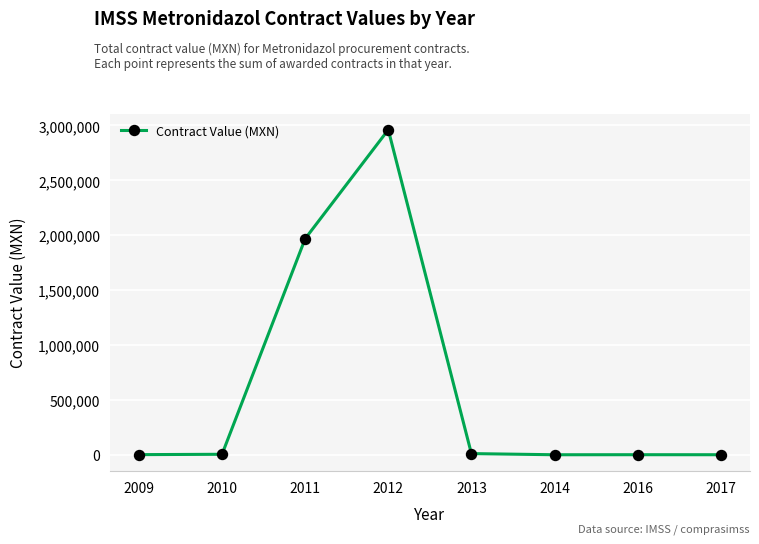

At which label is the value closest to 1480710?

2011